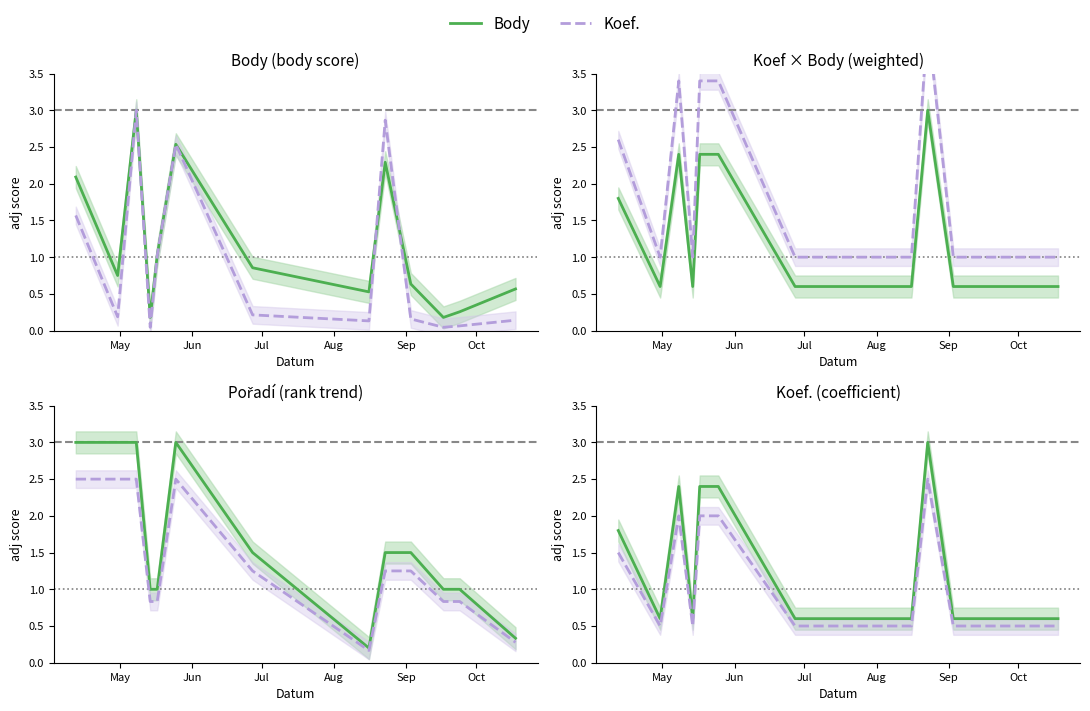

True or false: Body and Koef. cross at least once.

False